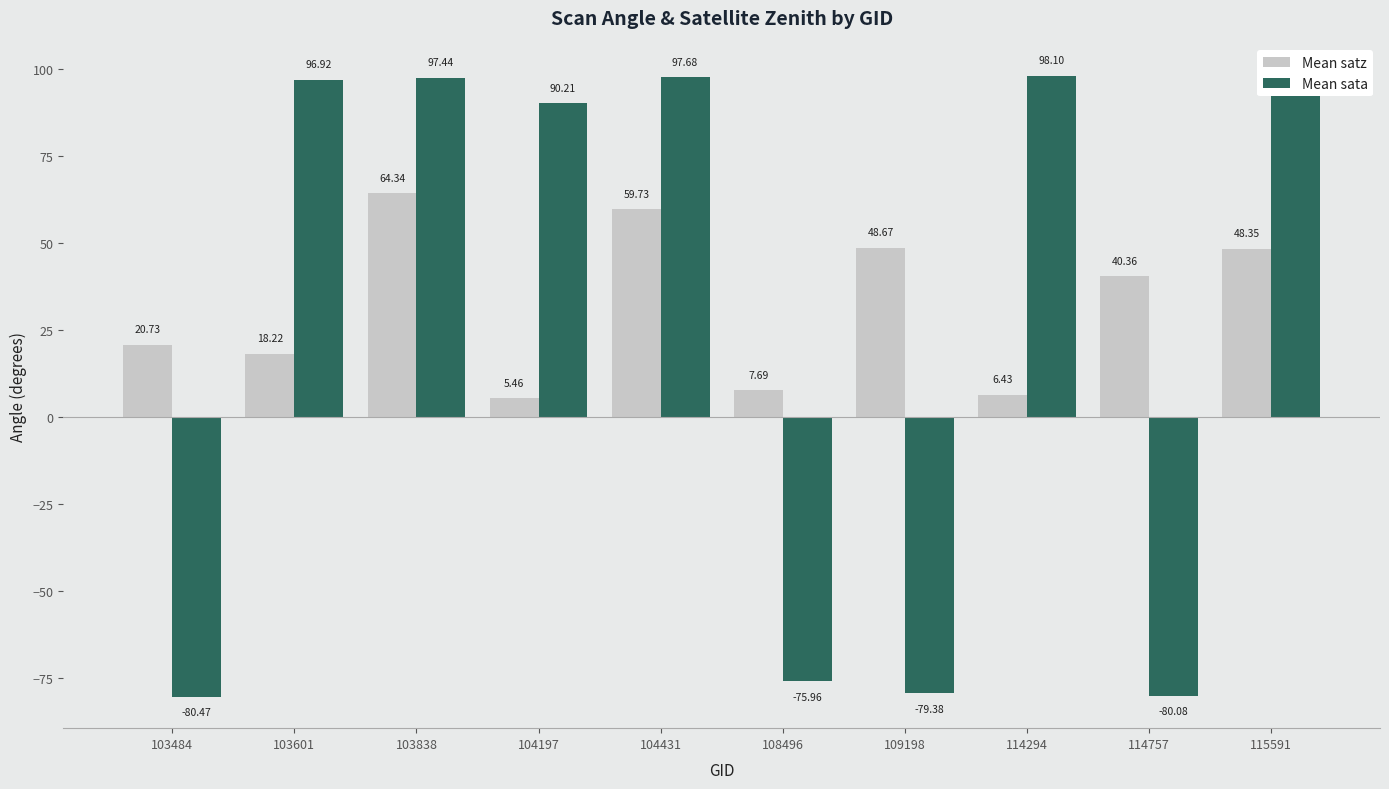

How many values in the Mean sata series exceed 96?

5